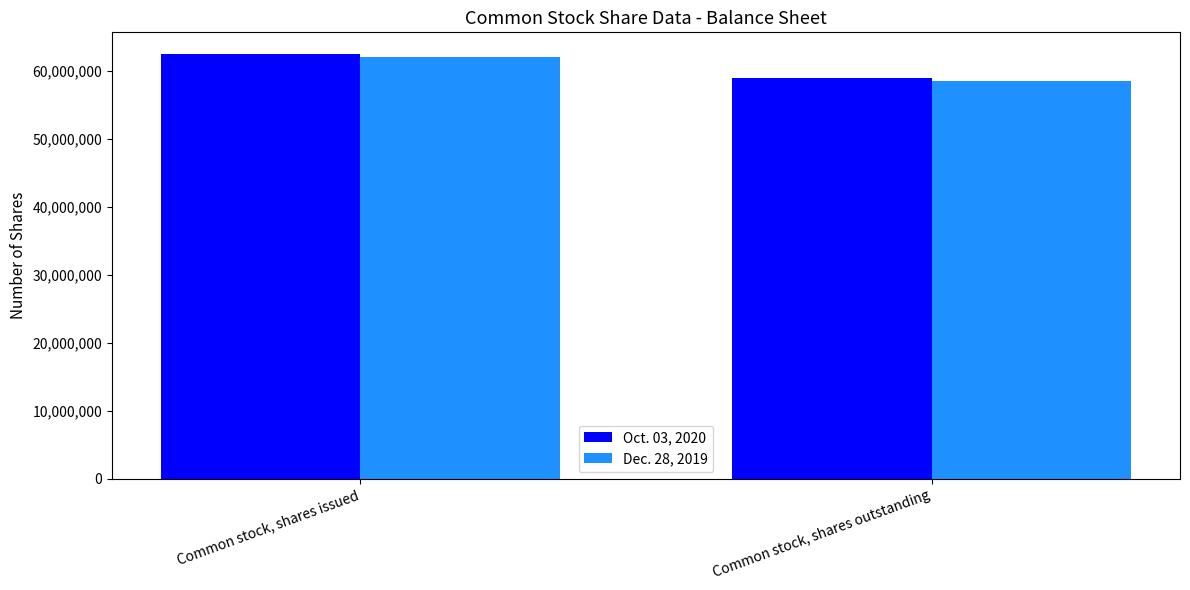

Which series changed the most between Common stock, shares issued and Common stock, shares outstanding?

Oct. 03, 2020